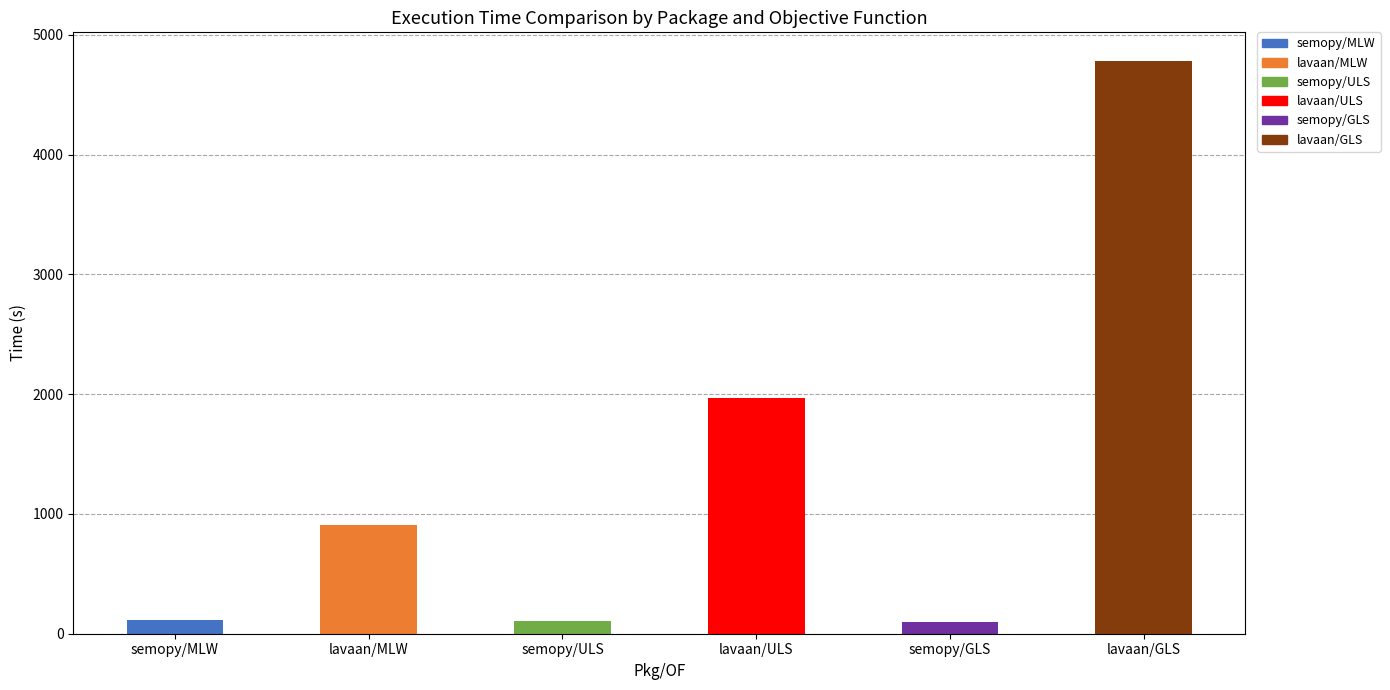

What is the ratio of the value at lavaan/ULS to the value at semopy/ULS?

18.9